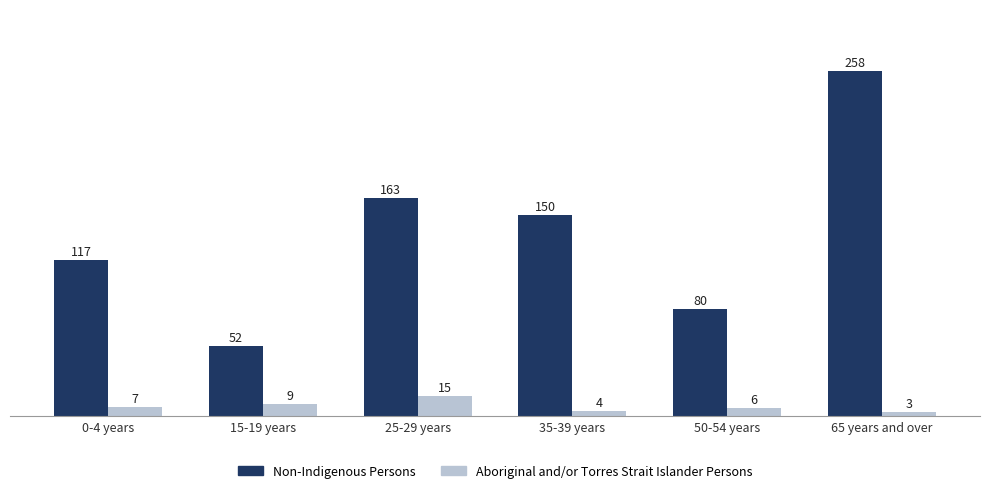

What is the value of the Non-Indigenous Persons bar at the 1st from the left?

117